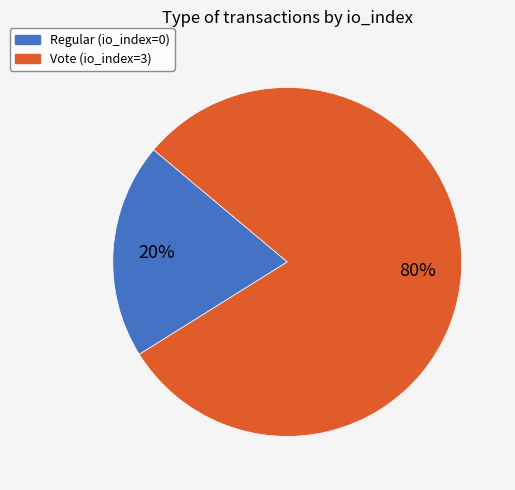

Rank the categories by value from lowest to highest.

Regular, Vote